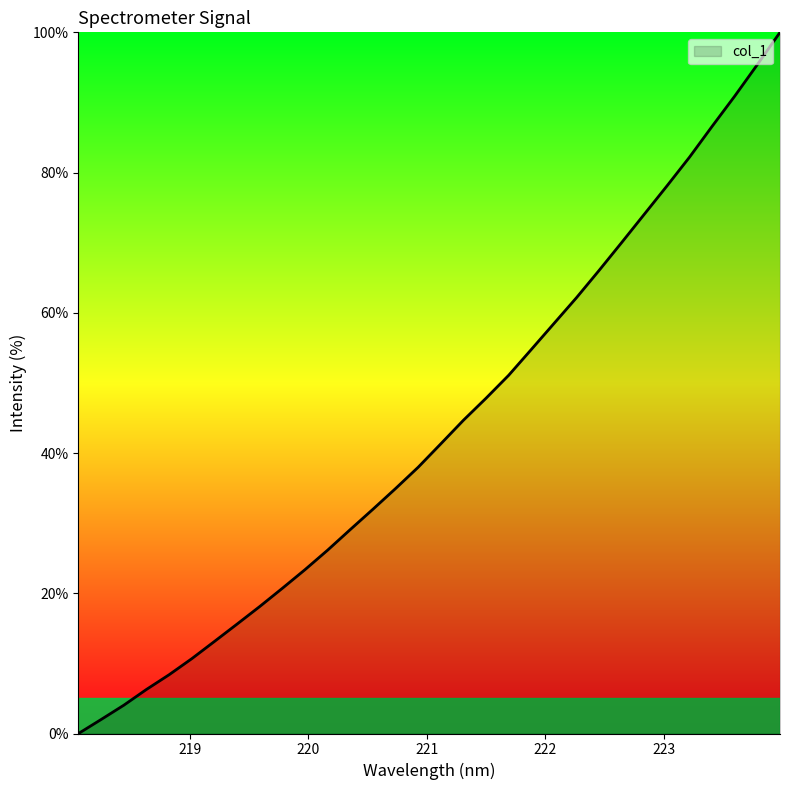

What is the difference between the maximum and minimum values?

100.0